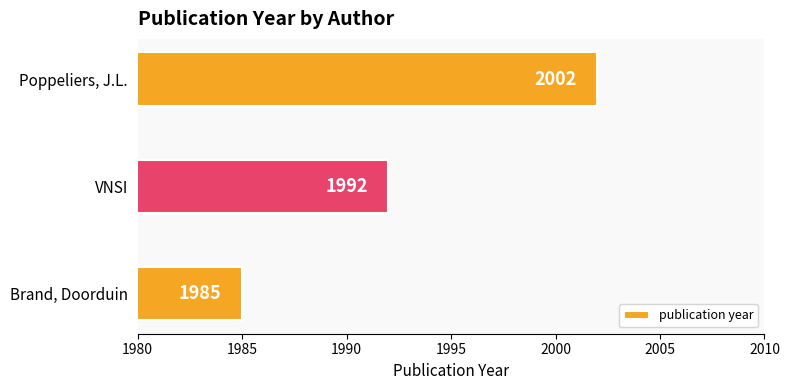

What is the difference between the maximum and minimum values?

17